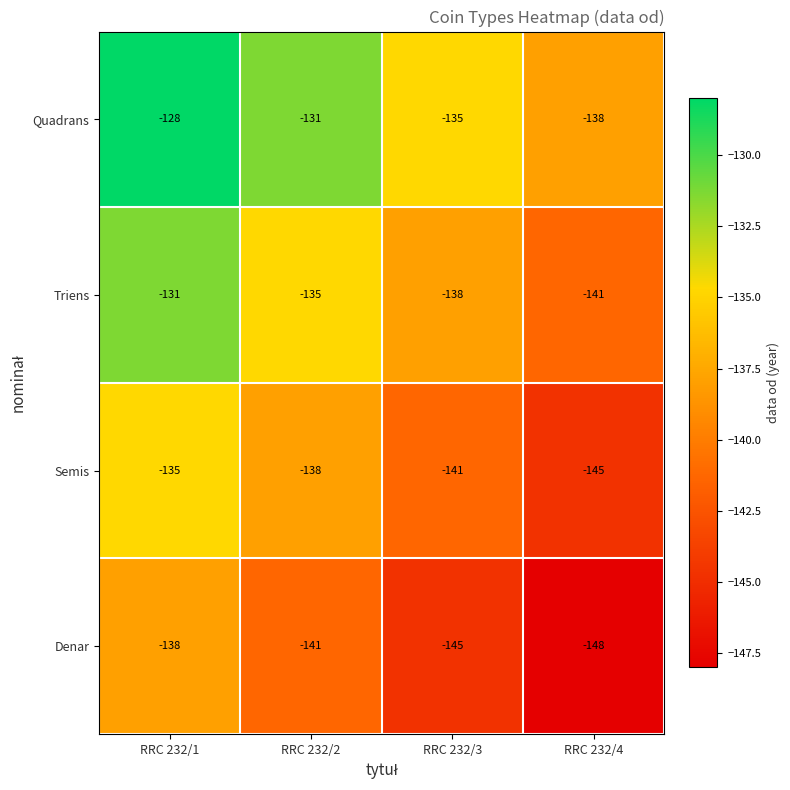

At RRC 232/4, list the series in order from smallest to largest.

Denar, Semis, Triens, Quadrans